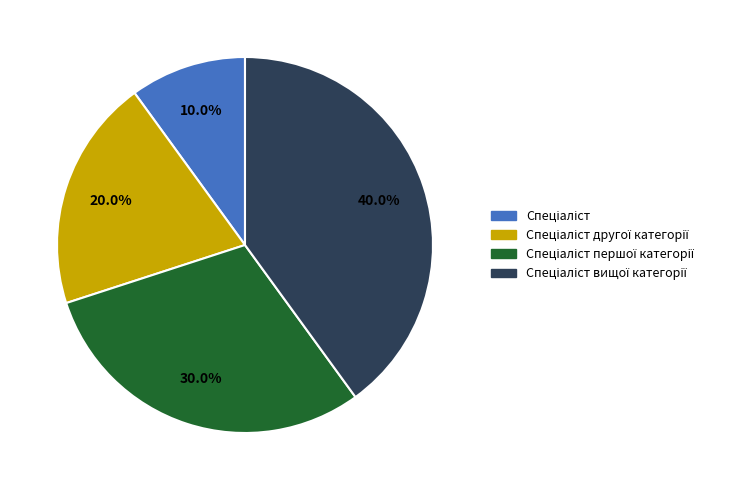

Is there any slice that represents more than half of the pie?

No